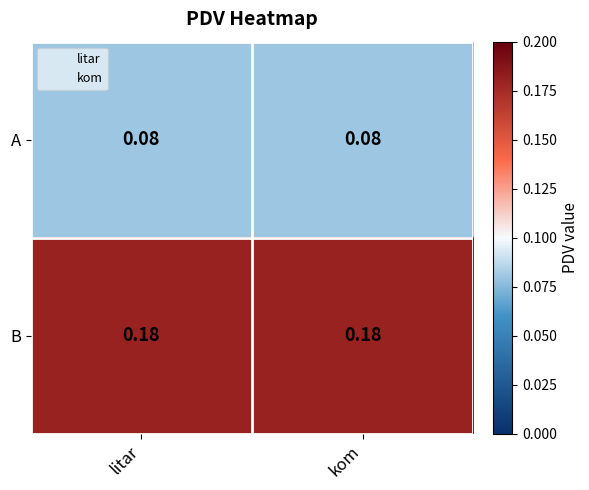

Is the value of B at kom greater than the value of A at kom?

Yes